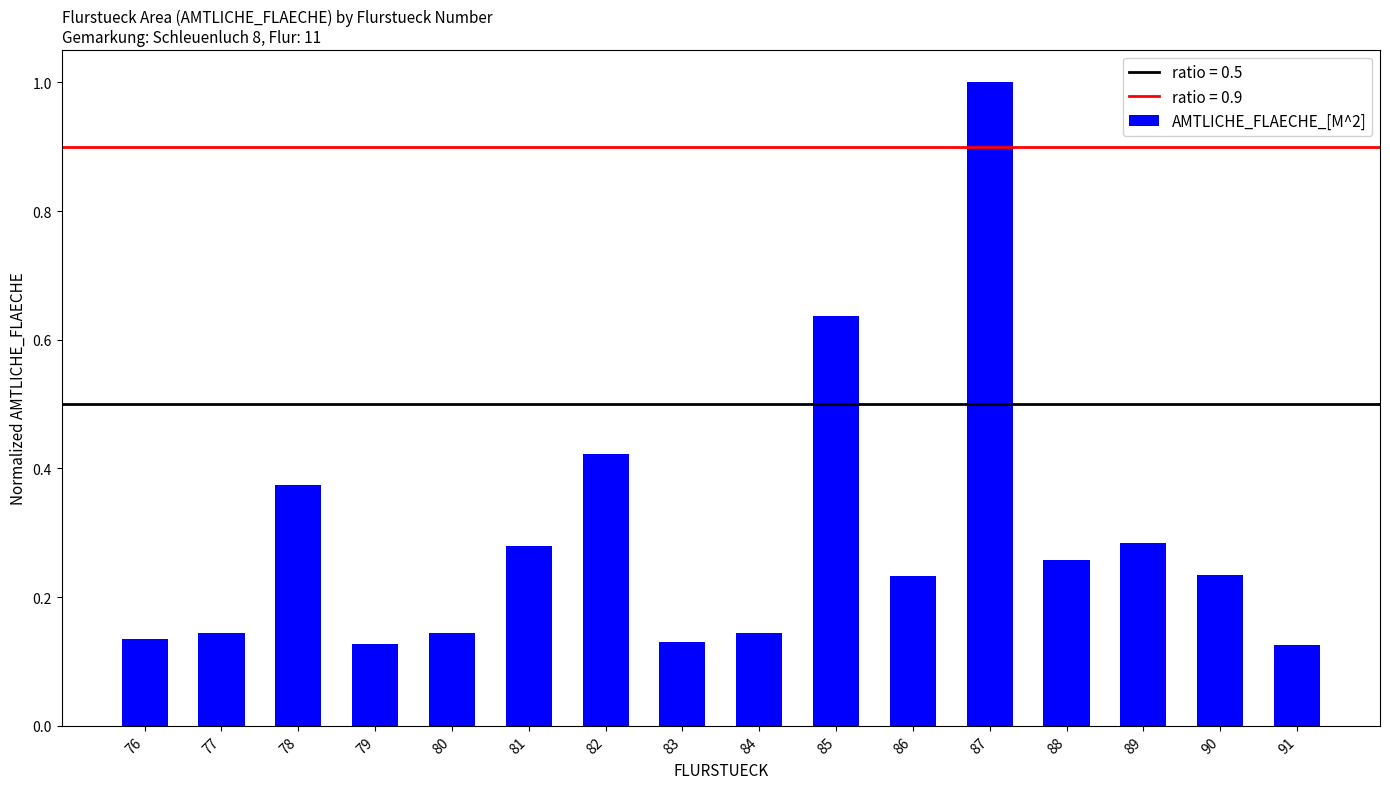

The chart shows a value of 0.1 at 88. True or false?

False